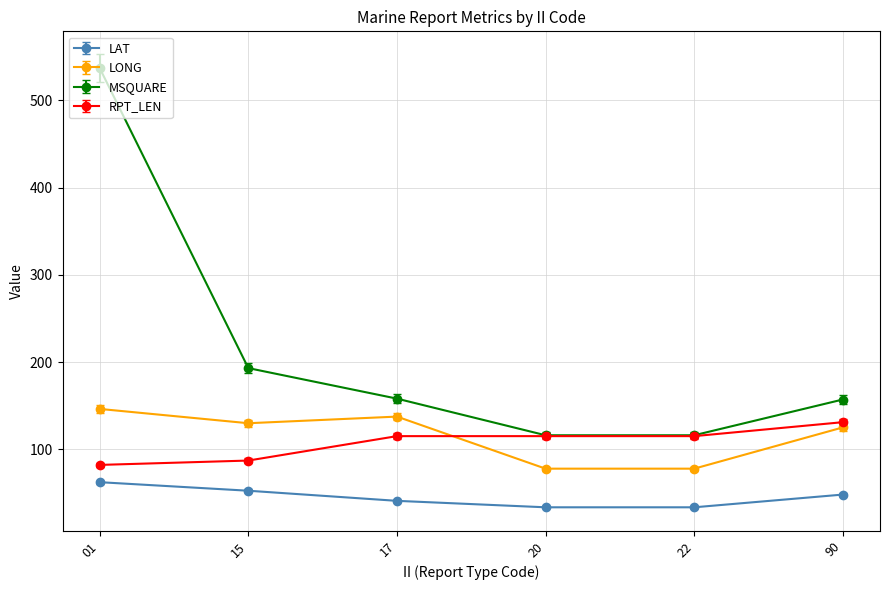

The MSQUARE series shows 49.4 at 20. True or false?

False